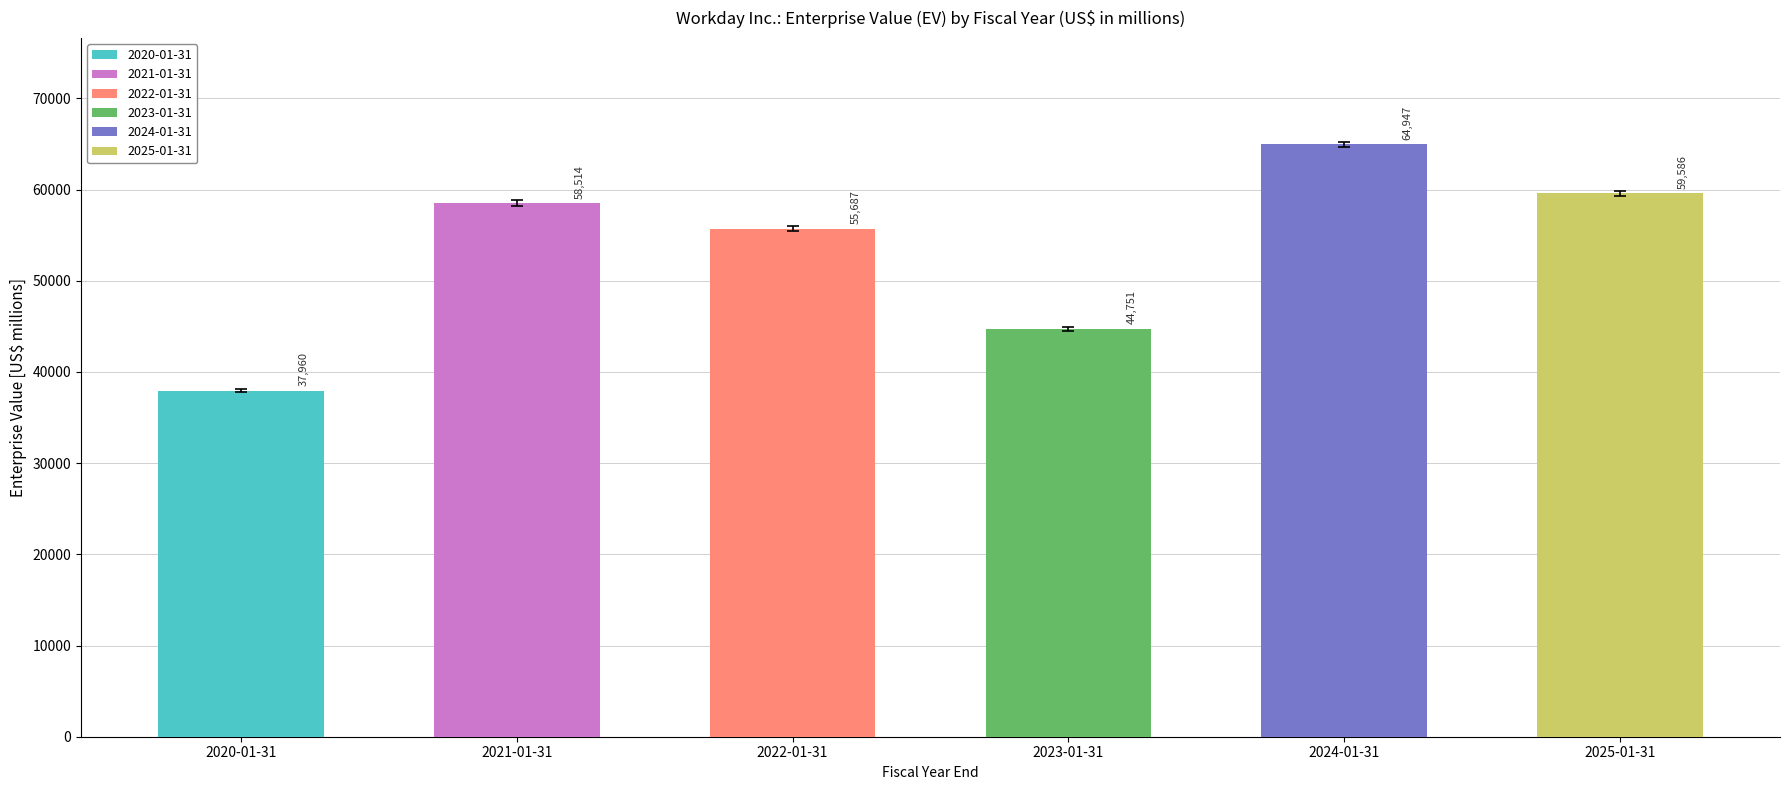

Rank the series by their maximum value, from highest to lowest.

2024-01-31, 2025-01-31, 2021-01-31, 2022-01-31, 2023-01-31, 2020-01-31